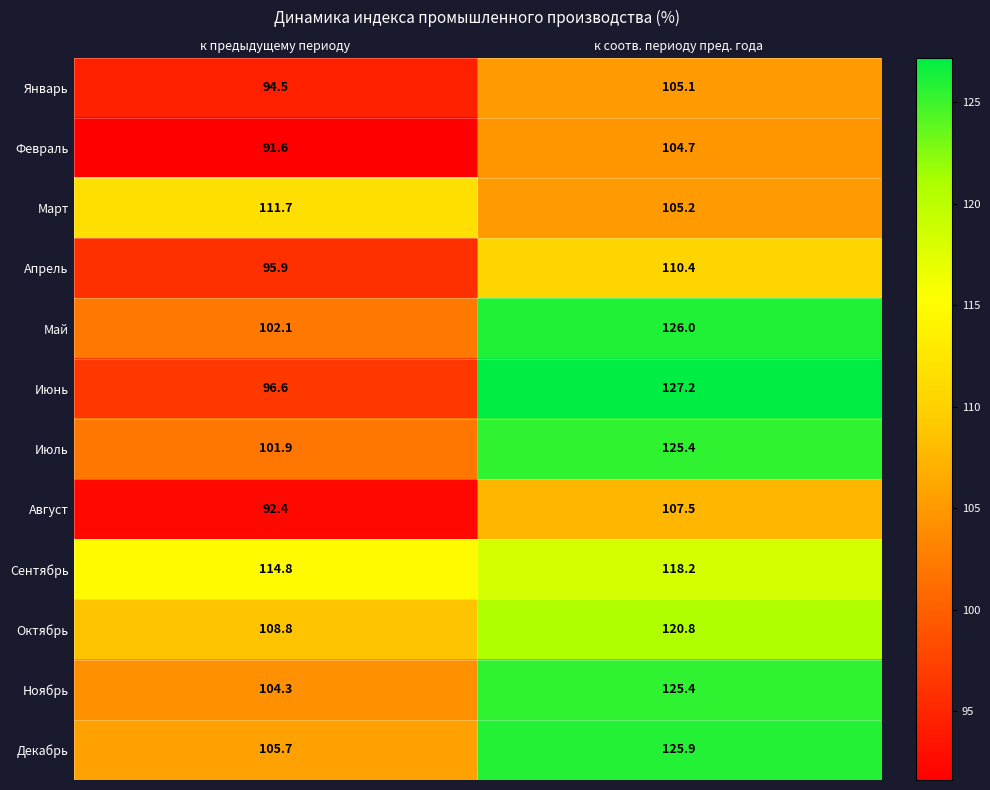

Which category has the highest value in the Июнь series?

к соотв. периоду пред. года